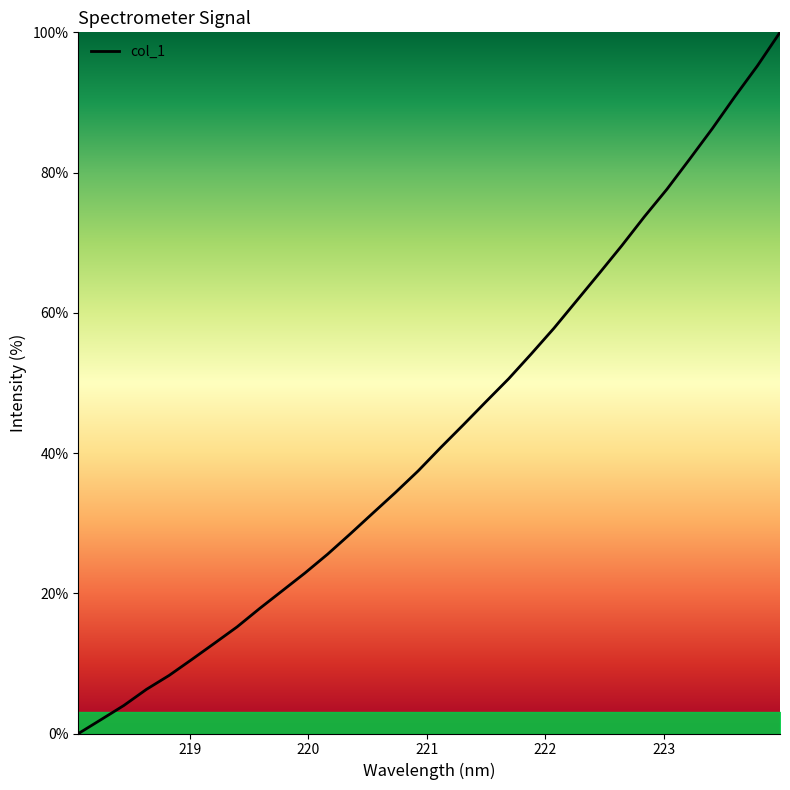

What is the difference between the maximum and minimum values?

100.0